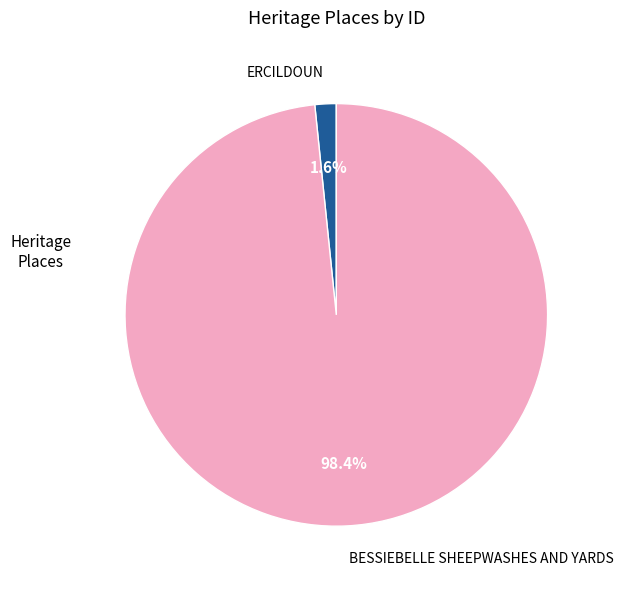

What percentage is NOT represented by ERCILDOUN?

98.4%